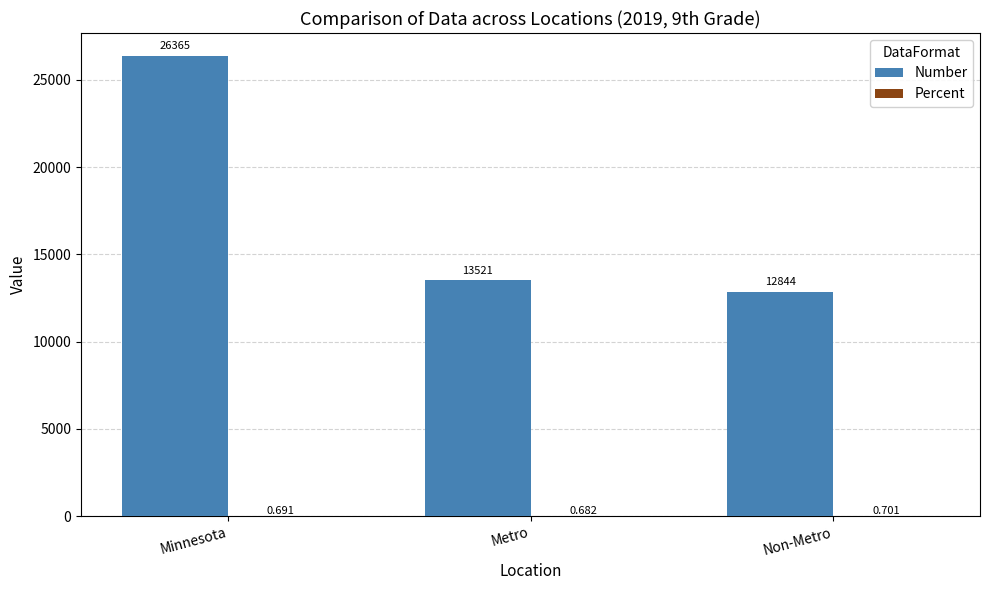

At which category does the chart reach its peak across all series?

Minnesota